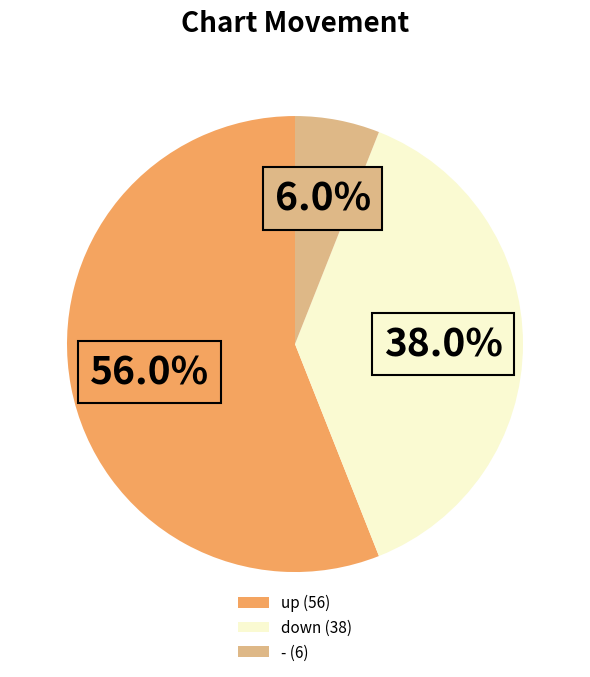

Which slice is the smallest?

-